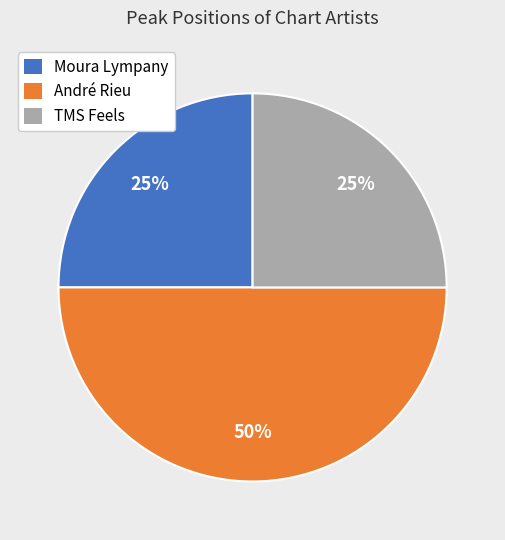

Which slice is the largest?

André Rieu